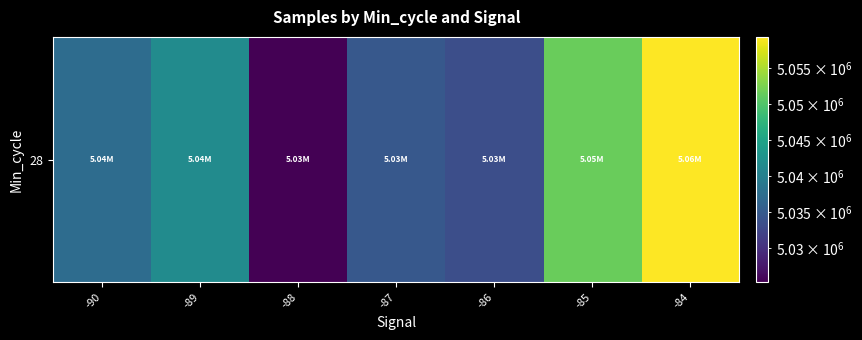

What is the average value?

5040478